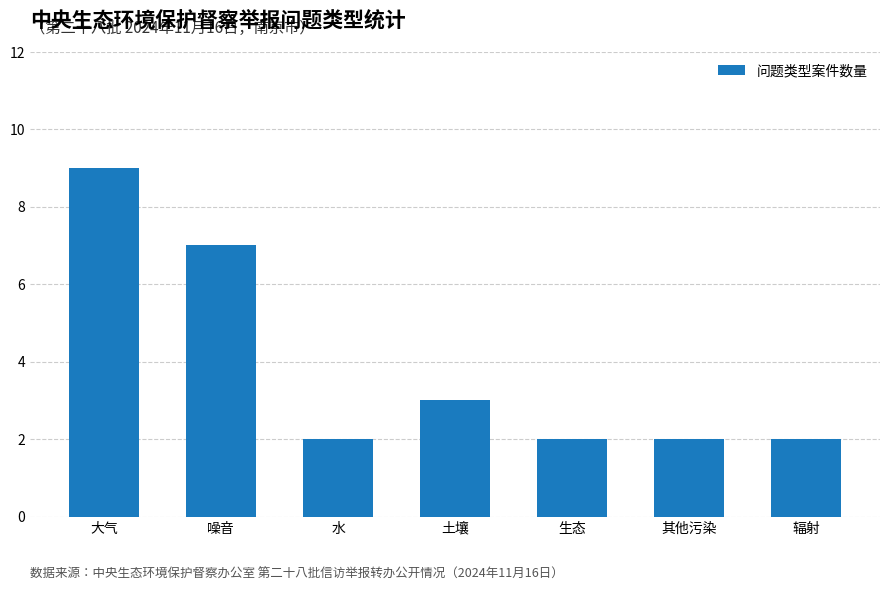

How many bars are there in total?

7